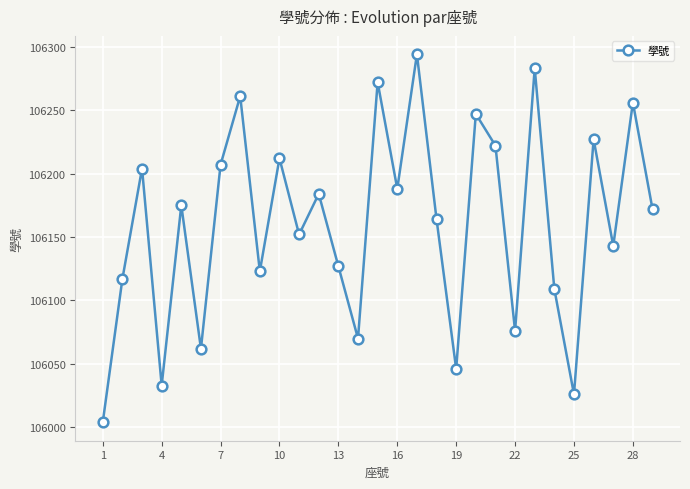

How many values are below 106172?

14